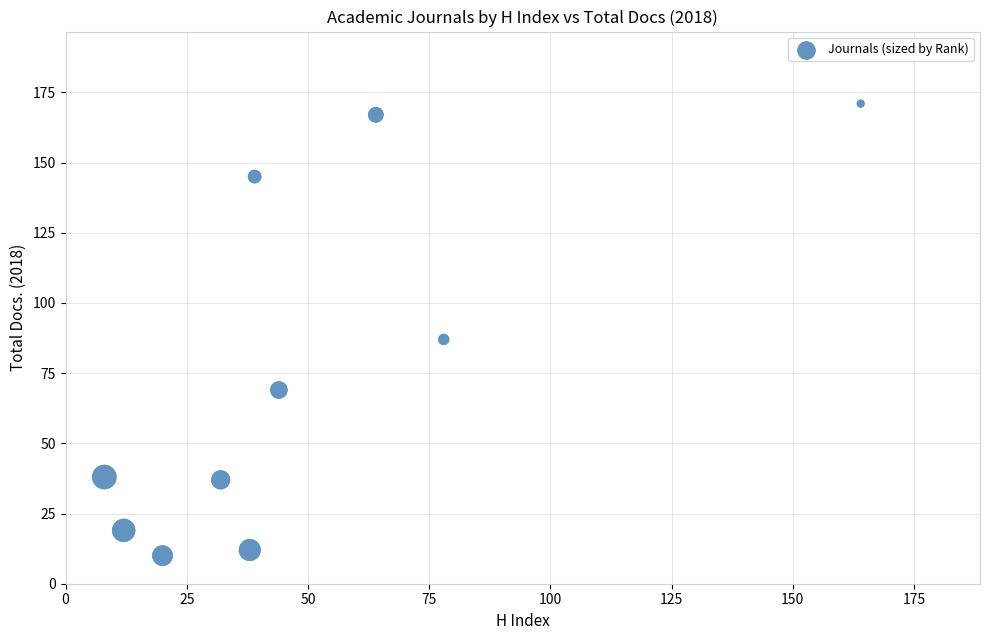

What is the range of Y values (max minus min)?

161